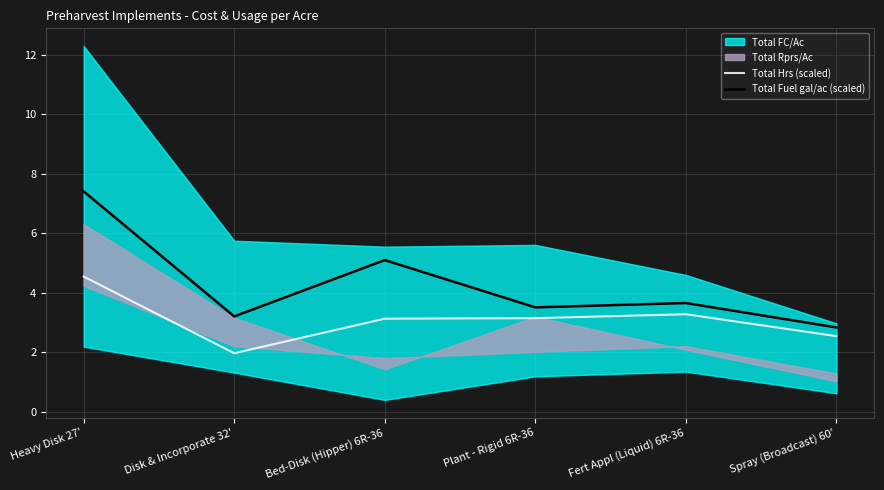

Is the value of Total Hrs (scaled) at Fert Appl (Liquid) 6R-36 greater than the value of Total Fuel gal/ac (scaled) at Plant - Rigid 6R-36?

No